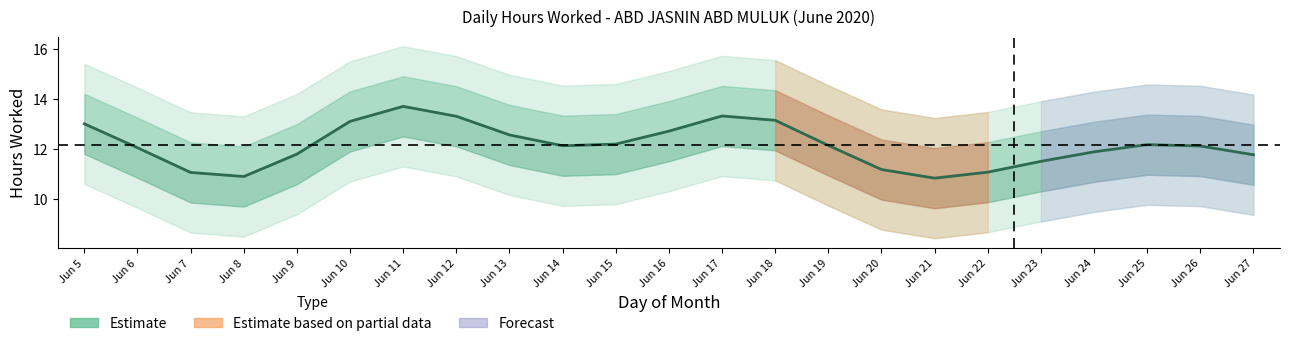

What is the value of the 6th point from the left?

13.1